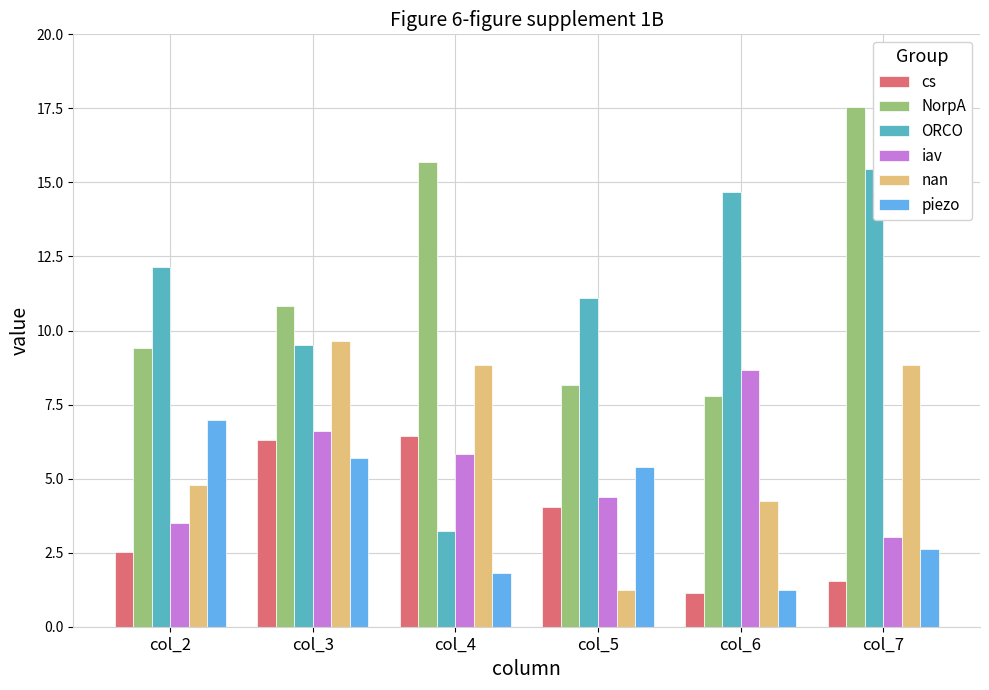

Which category has the lowest value in the NorpA series?

col_6